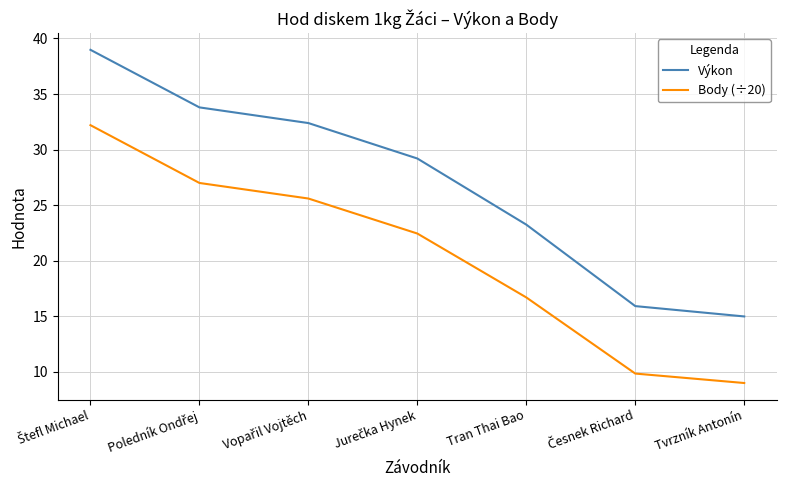

Which series has the largest total across all categories?

Výkon